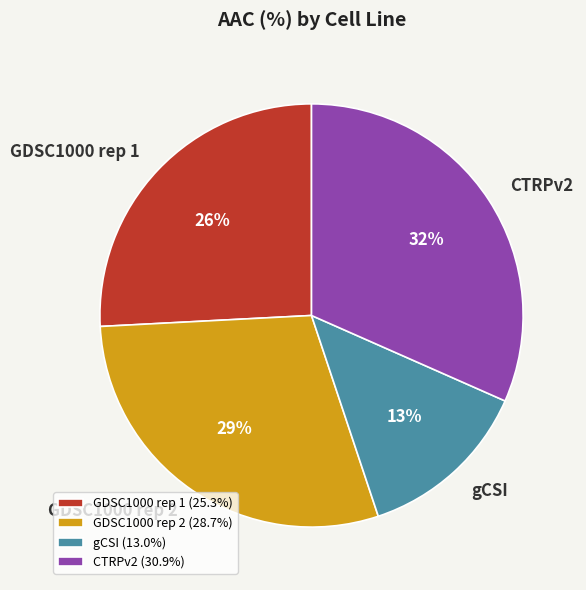

To the nearest percent, what portion does GDSC1000 rep 2 represent?

29%